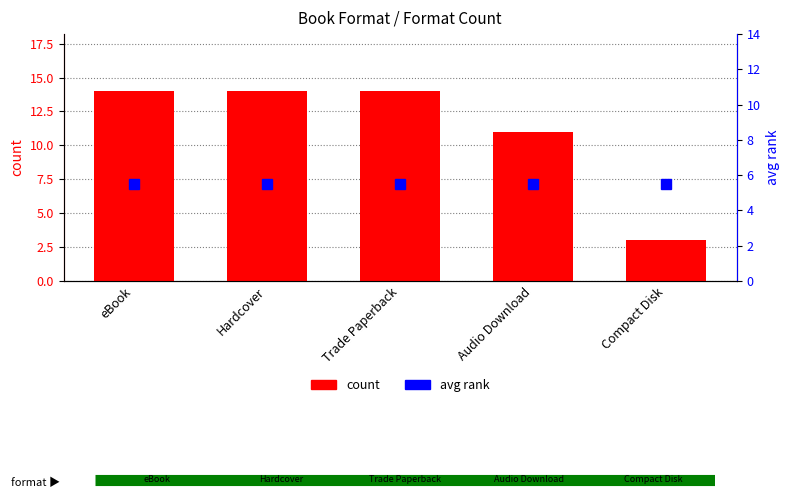

The count series shows 3.2 at Hardcover. True or false?

False